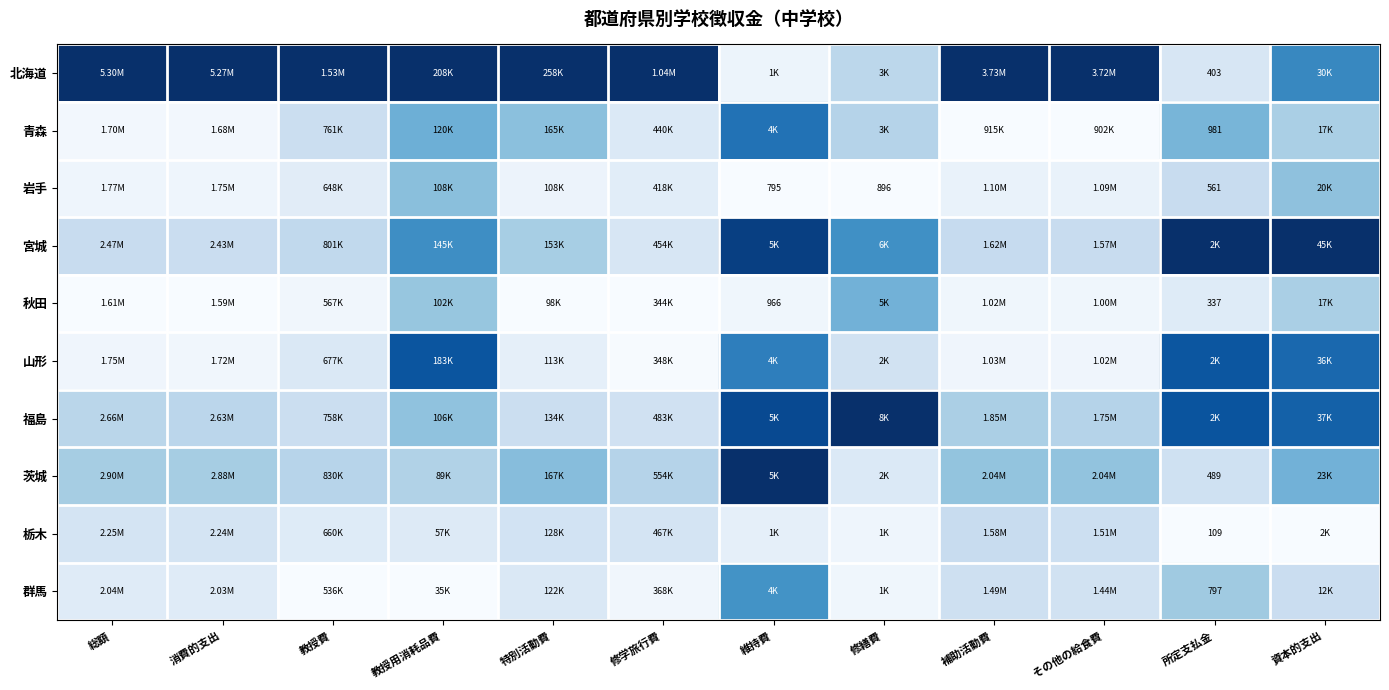

Which series has the largest range (max minus min)?

北海道